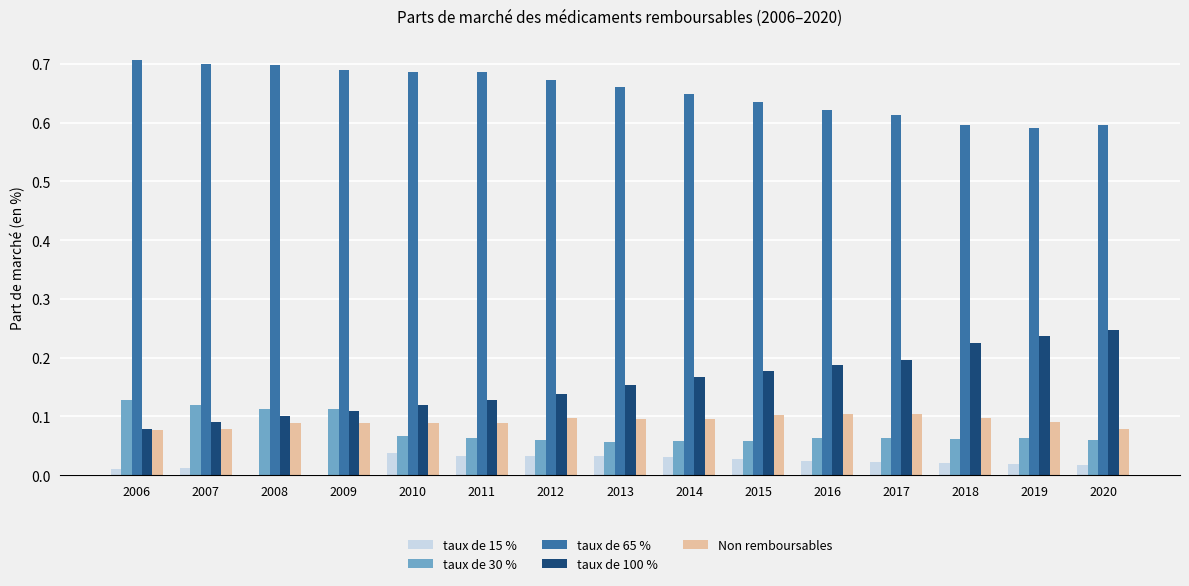

The Non remboursables series shows 0.1 at 2017. True or false?

True